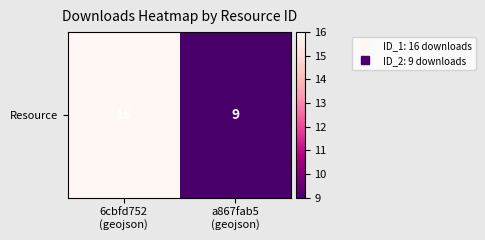

What is the difference between the values at a867fab5
(geojson) and 6cbfd752
(geojson)?

7